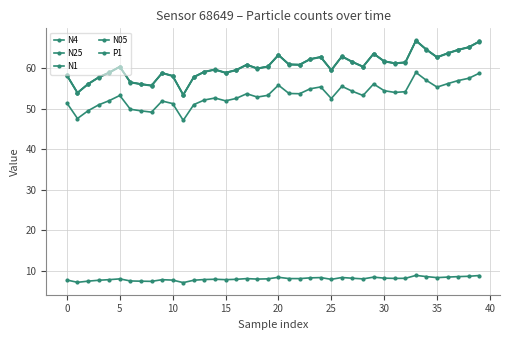

How many lines are shown in the chart?

5